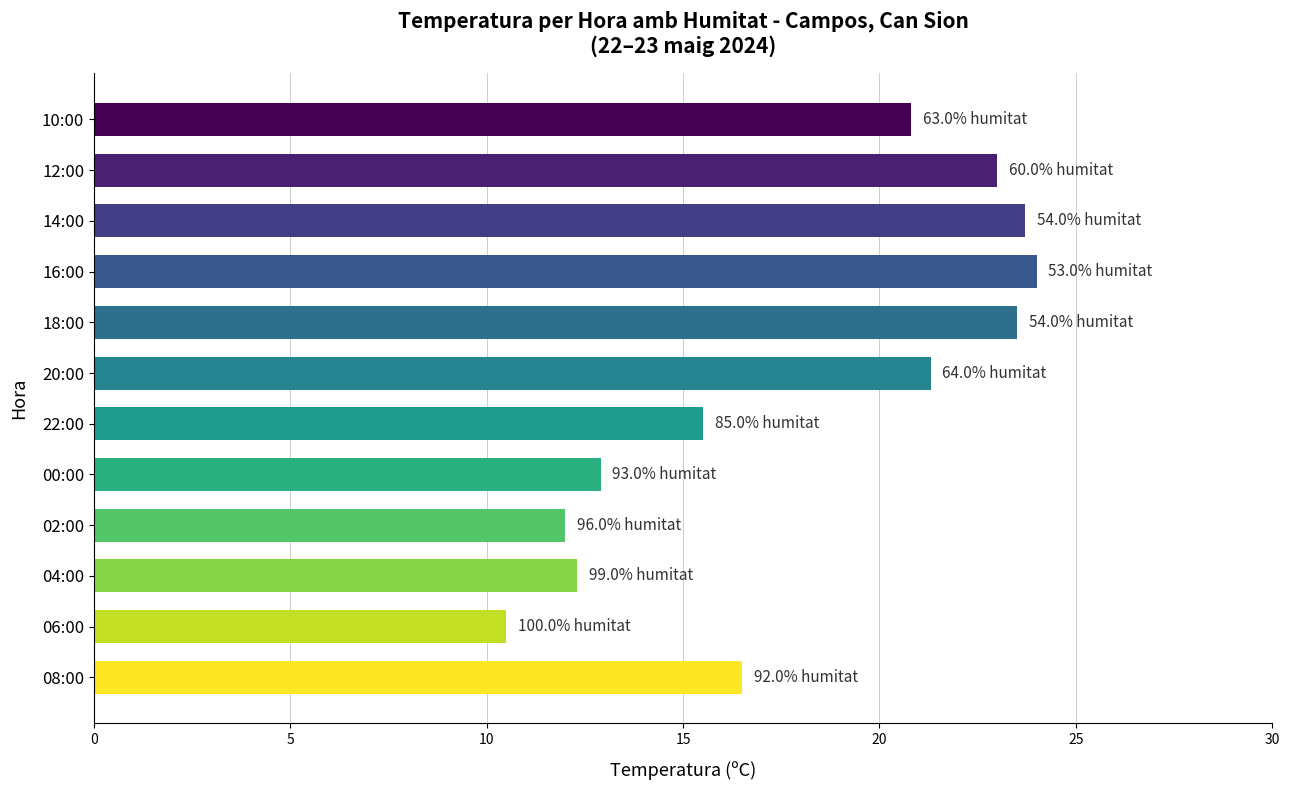

Is it true that the value at 10:00 is 28.4?

False